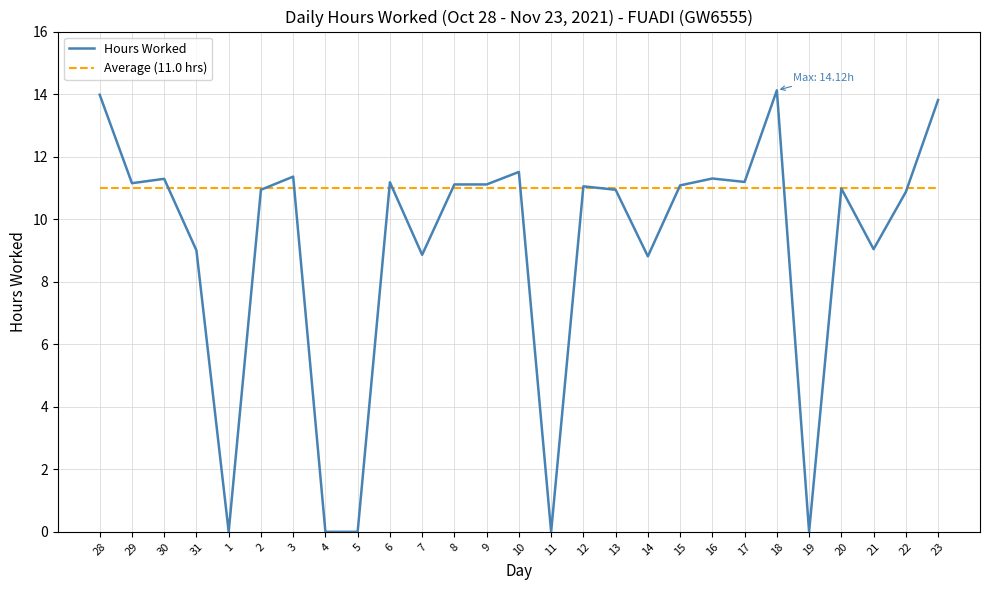

What position from the left is 10?

14